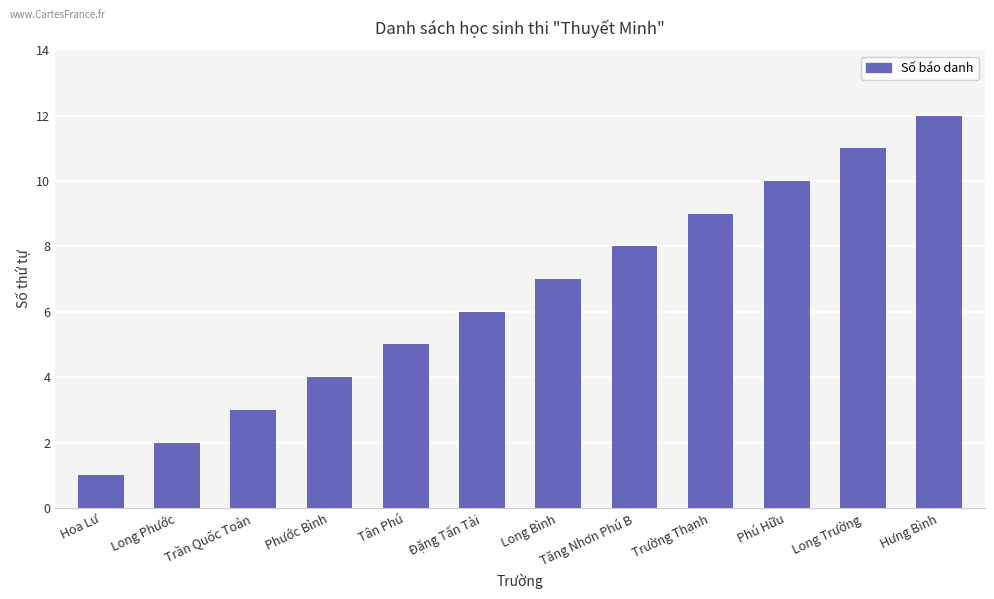

The chart shows a value of 10 at Phú Hữu. True or false?

True